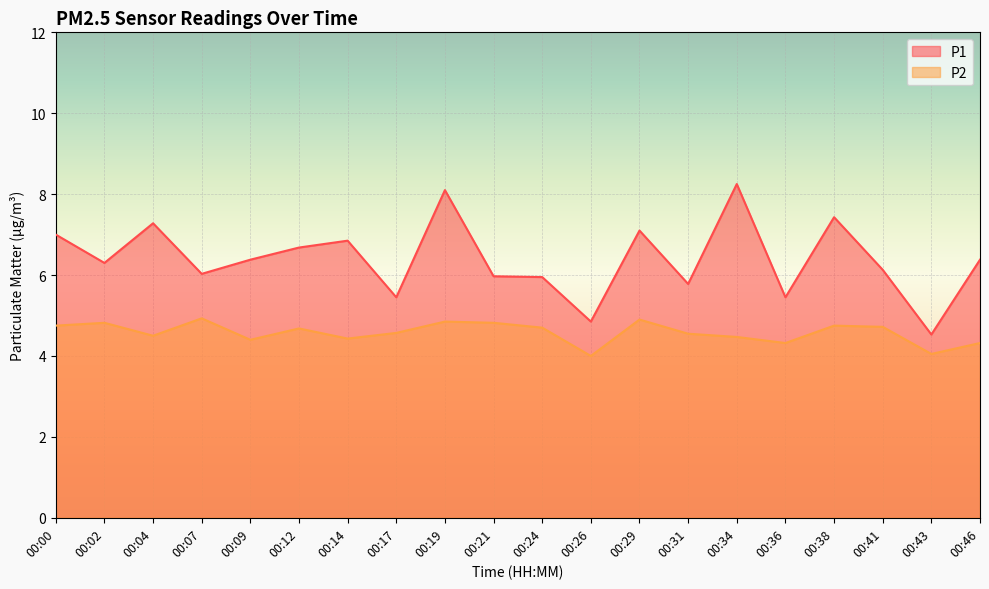

Reading right to left, transcribe all the data shown in this chart.

P1: 00:46=6.4	00:43=4.5	00:41=6.1	00:38=7.4	00:36=5.5	00:34=8.2	00:31=5.8	00:29=7.1	00:26=4.8	00:24=6.0	00:21=6.0	00:19=8.1	00:17=5.5	00:14=6.8	00:12=6.7	00:09=6.4	00:07=6.0	00:04=7.3	00:02=6.3	00:00=7.0
P2: 00:46=4.3	00:43=4.0	00:41=4.7	00:38=4.8	00:36=4.3	00:34=4.5	00:31=4.5	00:29=4.9	00:26=4.0	00:24=4.7	00:21=4.8	00:19=4.8	00:17=4.6	00:14=4.4	00:12=4.7	00:09=4.4	00:07=4.9	00:04=4.5	00:02=4.8	00:00=4.8